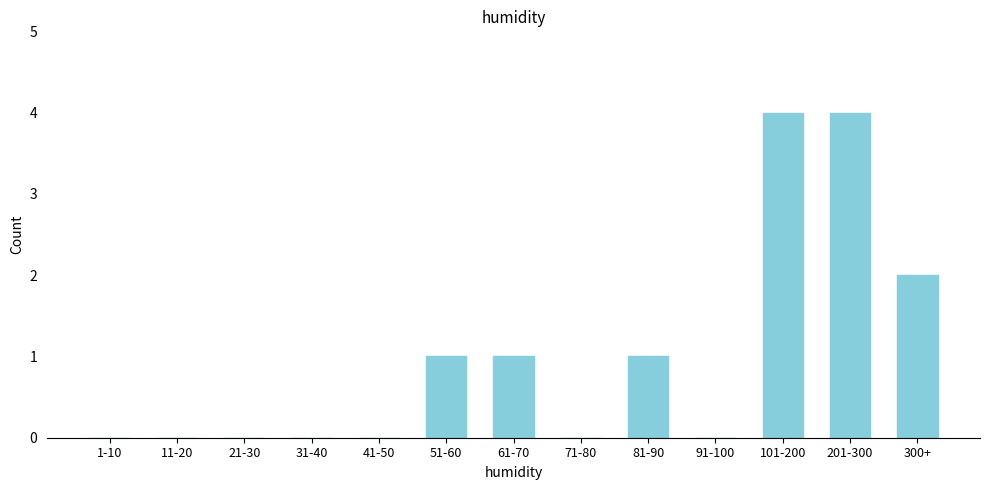

Reading right to left, list all the values displayed in this chart.

300+=2	201-300=4	101-200=4	91-100=0	81-90=1	71-80=0	61-70=1	51-60=1	41-50=0	31-40=0	21-30=0	11-20=0	1-10=0